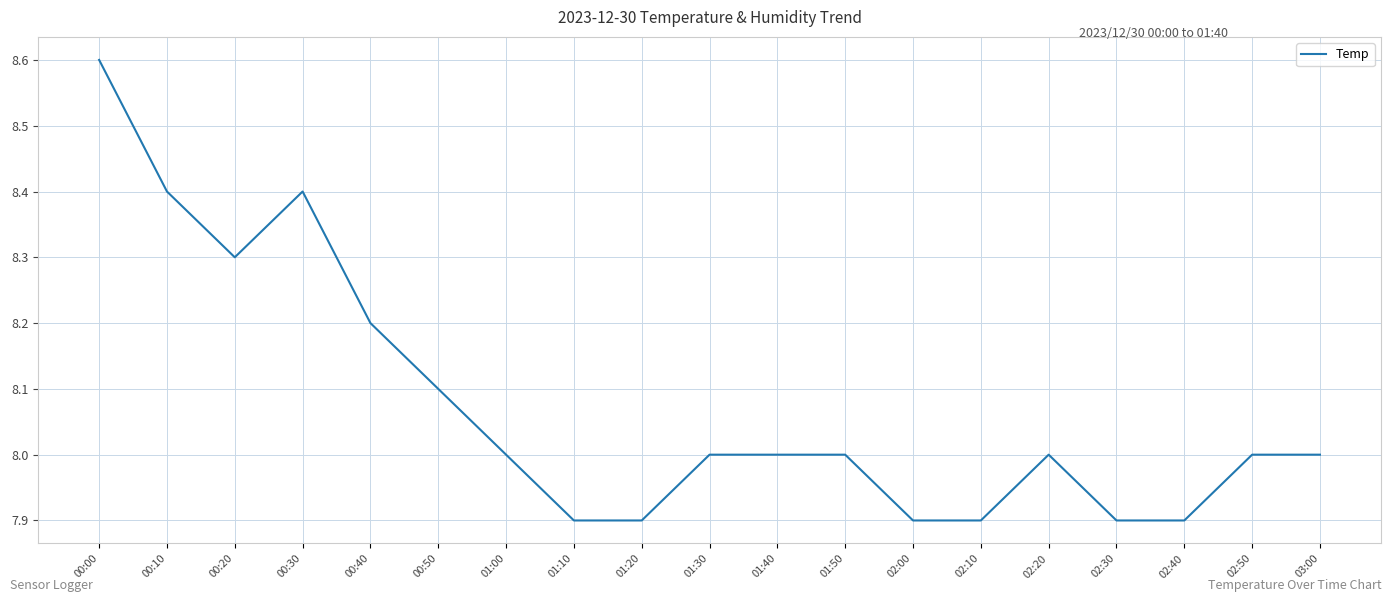

What position from the left is 00:40?

5